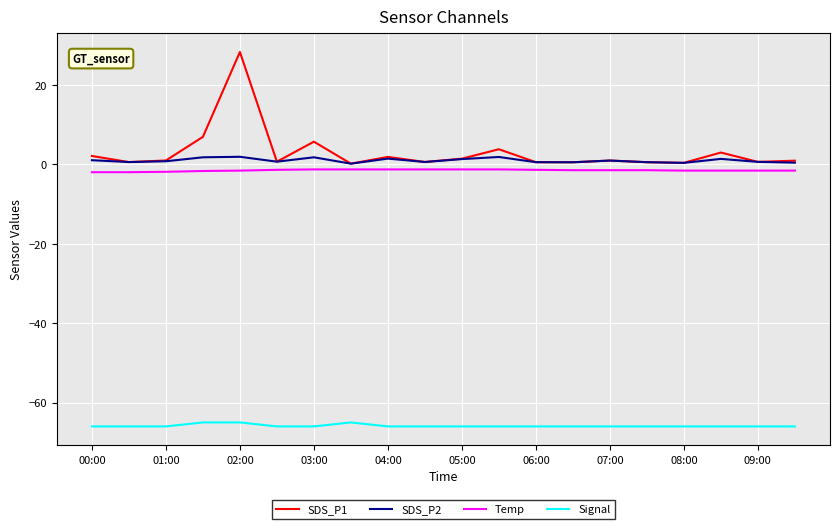

What is the minimum value shown in the chart?

-66.0